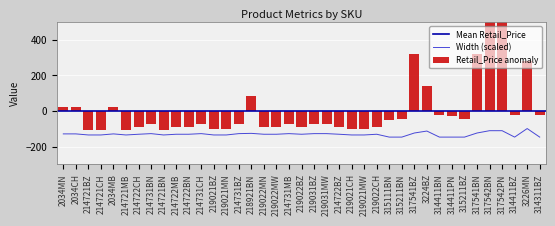

What is the difference between the maximum and minimum values in the Width series?

48.0